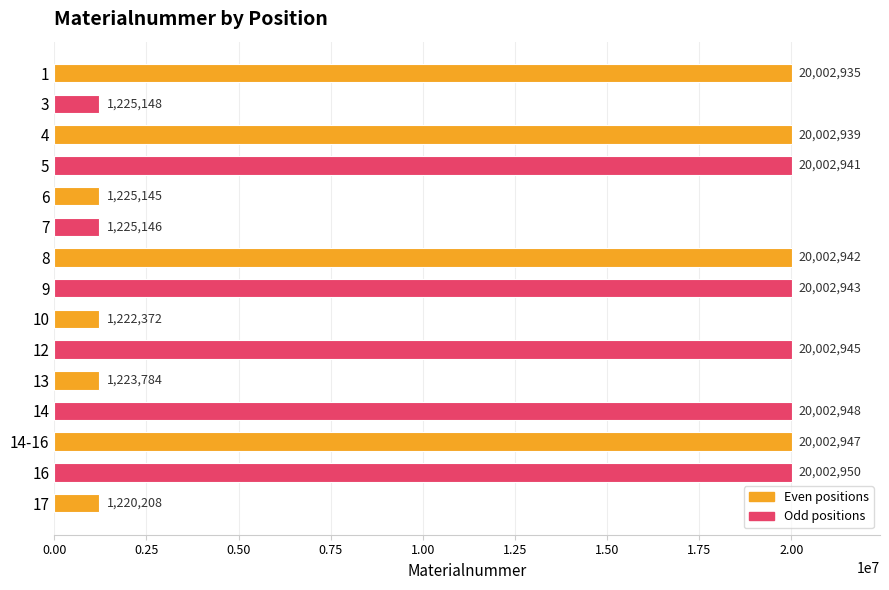

What is the difference between the maximum and minimum values?

18782742